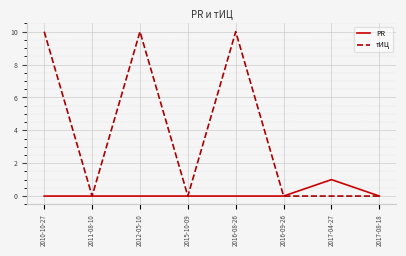

What position from the right is 2017-08-18?

1